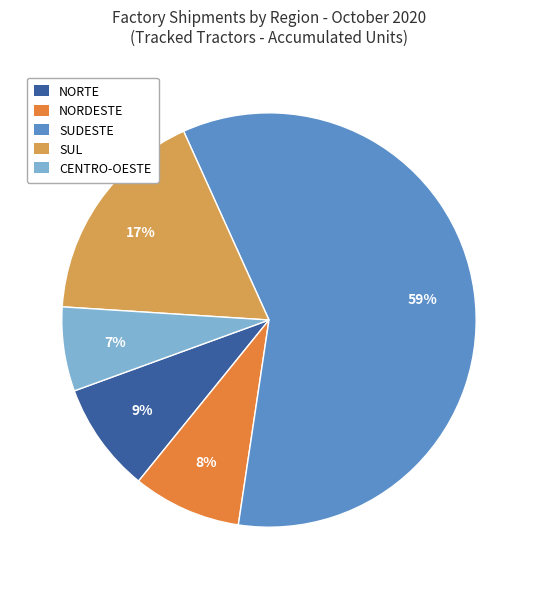

Count the number of slices in the pie.

5